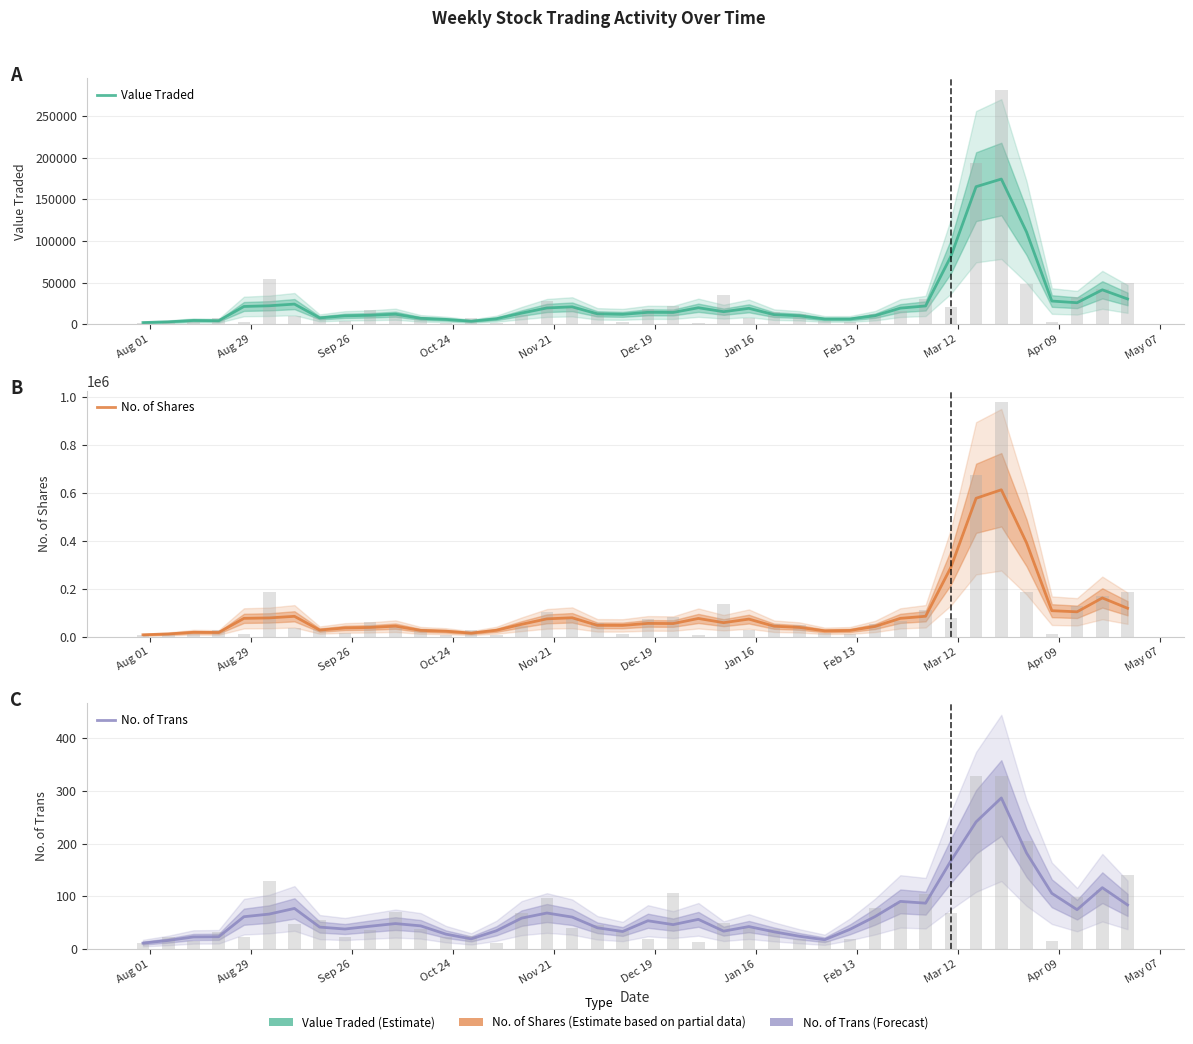

Reading right to left, what are all the values shown in this chart?

Value Traded: 30402.7	41361.3	25869.0	27900.0	110680.3	174349.0	165162.0	81377.0	22032.0	19386.3	10299.3	6352.0	6343.7	10202.3	11558.7	19163.0	15123.7	19855.3	14220.7	14363.7	11922.3	12538.7	20946.3	19607.0	13429.7	6644.0	3746.7	5860.0	7139.7	12116.3	10808.0	10155.3	7675.7	24226.7	22217.3	21383.3	4300.3	4630.7	2980.3	2082.7
No. of Shares: 118713.0	161740.3	103781.0	108465.7	391303.3	613067.3	577548.0	288812.0	85195.3	76526.7	42756.3	25930.3	24429.3	38635.0	43662.7	73415.0	58487.7	76038.0	54810.3	55473.3	47053.0	47374.0	78964.7	74360.0	51807.3	26794.0	14978.0	22898.7	26250.7	44010.7	38597.3	36459.7	27514.7	84997.7	78317.7	76509.0	17532.3	18495.7	11522.7	8002.3
No. of Trans: 83.7	116.3	74.7	105.7	182.0	286.3	241.0	167.0	87.0	90.3	61.7	37.3	17.7	24.3	32.7	42.7	34.0	56.3	46.3	53.7	33.3	40.3	60.7	68.3	58.7	34.7	19.3	28.3	44.0	48.3	43.3	38.0	41.7	77.0	66.3	61.3	23.3	23.0	16.3	11.3